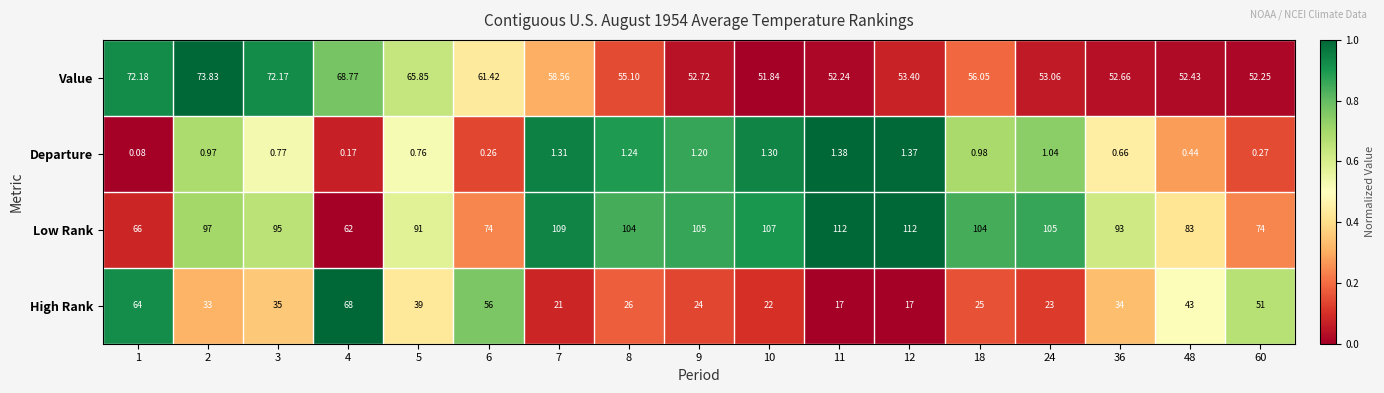

Which series has the largest total across all categories?

Low Rank